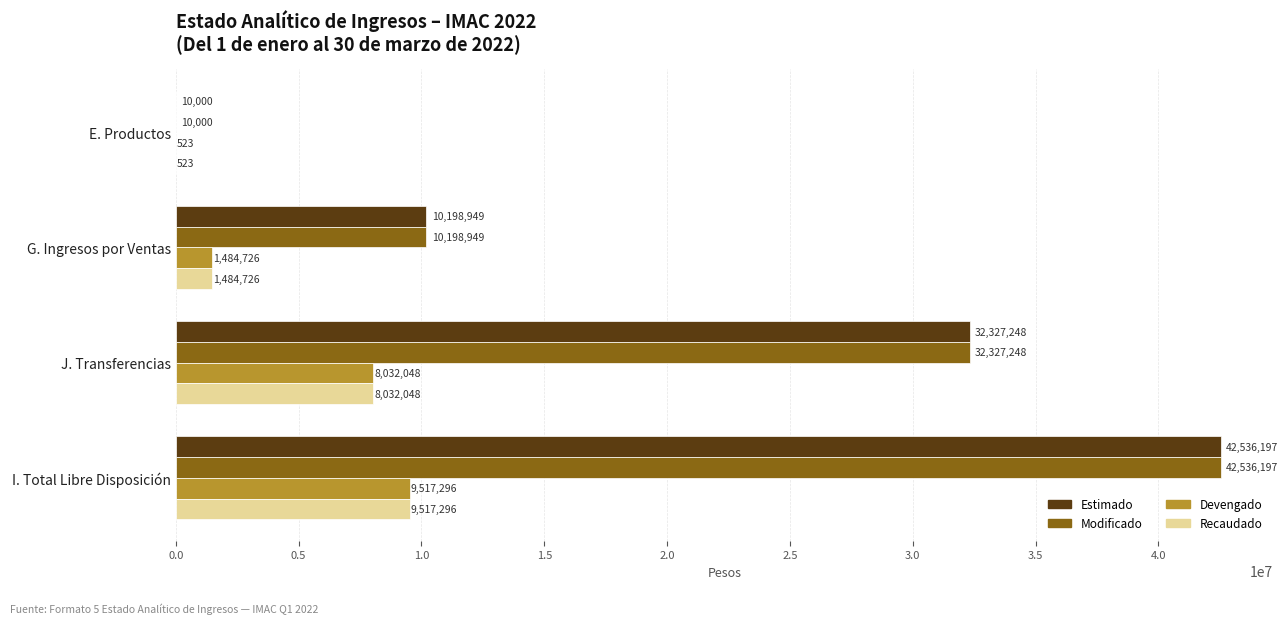

At which label is Modificado closest to 21273098?

J. Transferencias